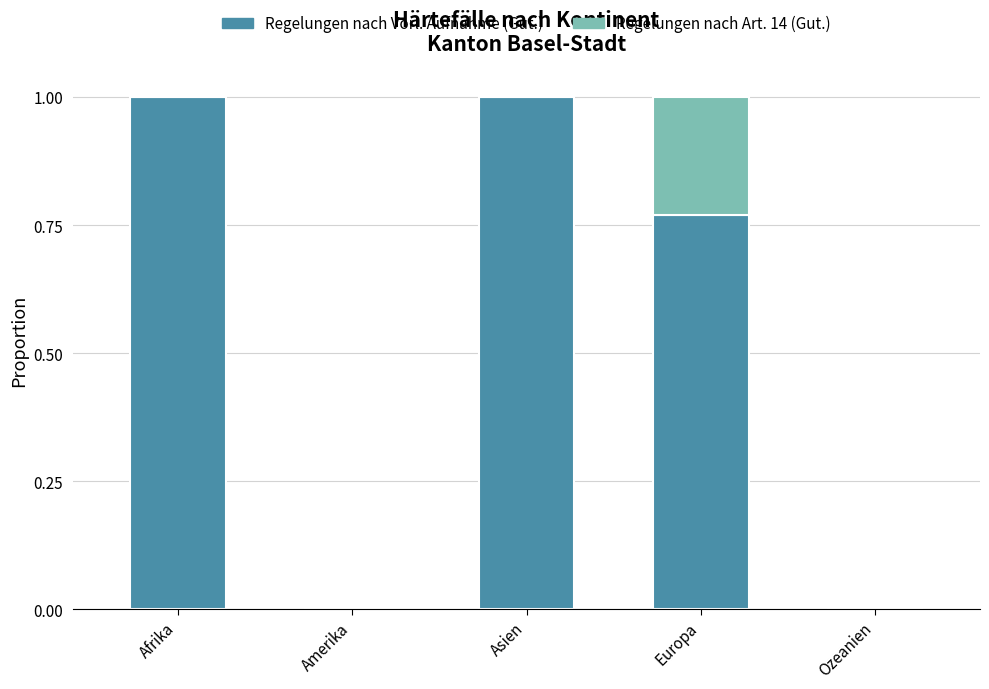

What is the sum of all Regelungen nach Vorl. Aufnahme (Gut.) values?

2.8